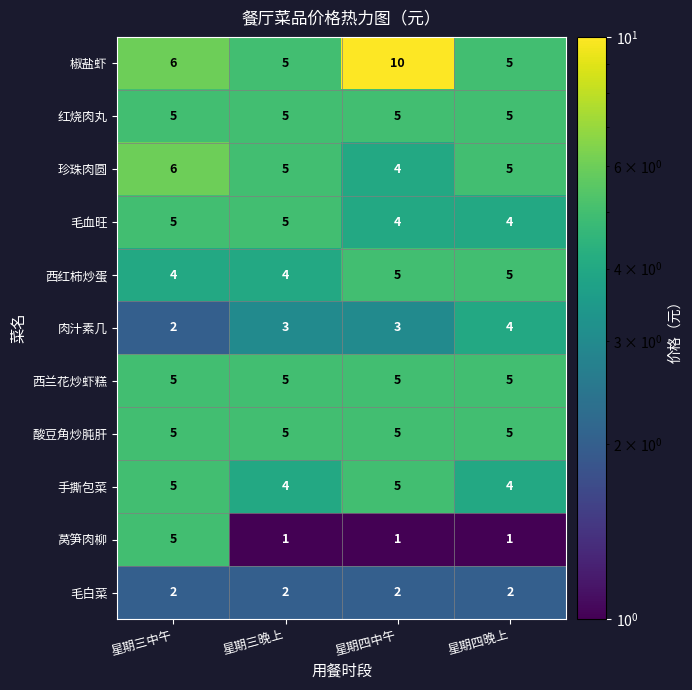

What is the total value across all series at 星期三中午?

50